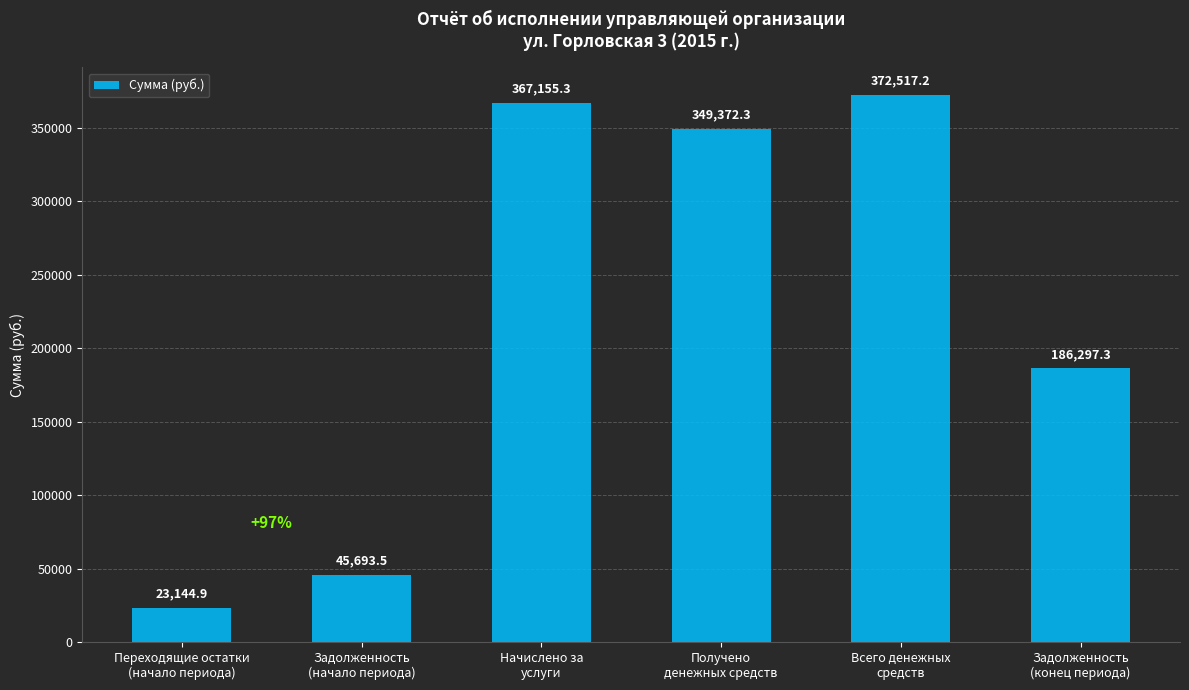

Rank the categories by value from lowest to highest.

Переходящие остатки
(начало периода), Задолженность
(начало периода), Задолженность
(конец периода), Получено
денежных средств, Начислено за
услуги, Всего денежных
средств